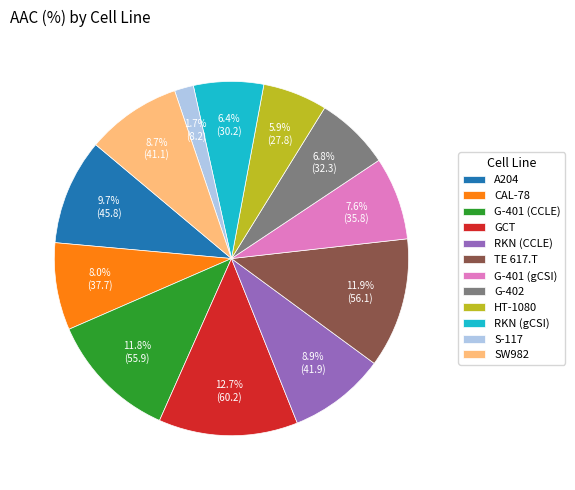

Does any single category account for the majority?

No